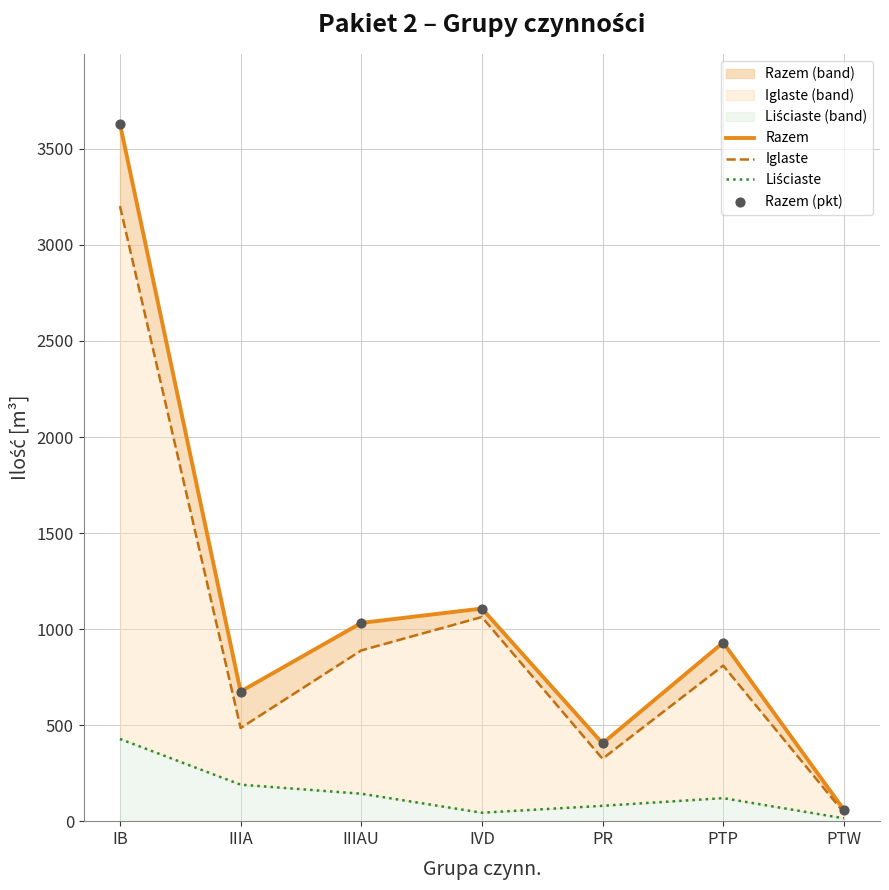

Is the value of Razem (pkt) at PTP greater than the value of Liściaste at IIIA?

Yes